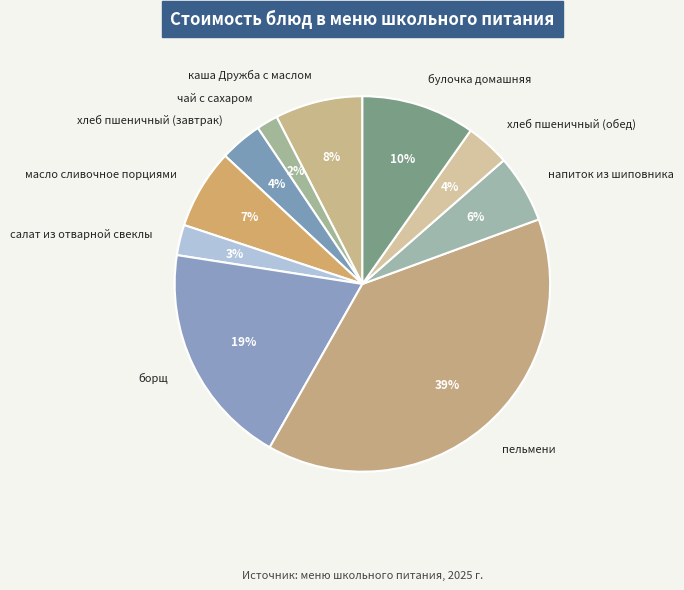

The борщ slice represents 30% of the pie. True or false?

False